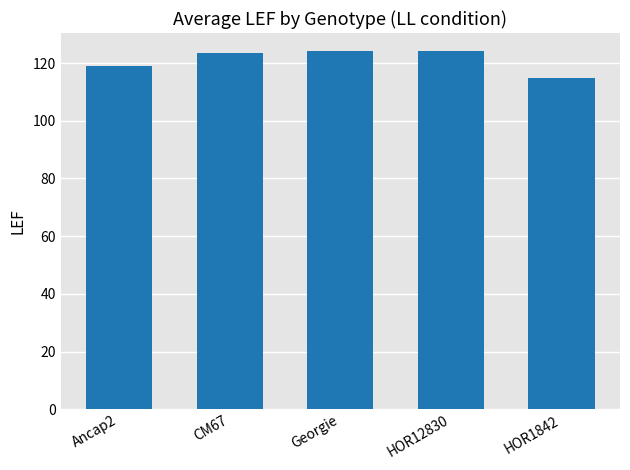

What is the maximum value shown in the chart?

124.2